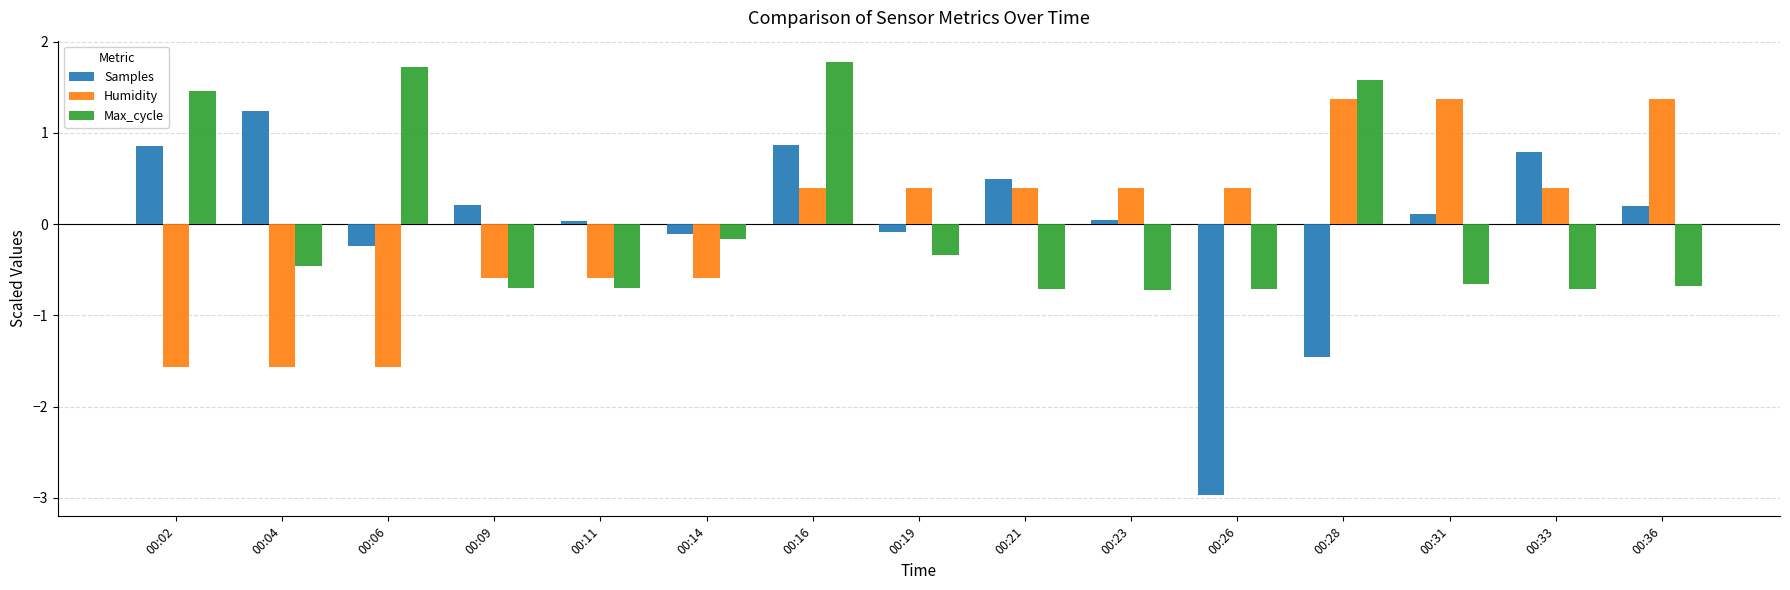

Which series has the largest range (max minus min)?

Samples